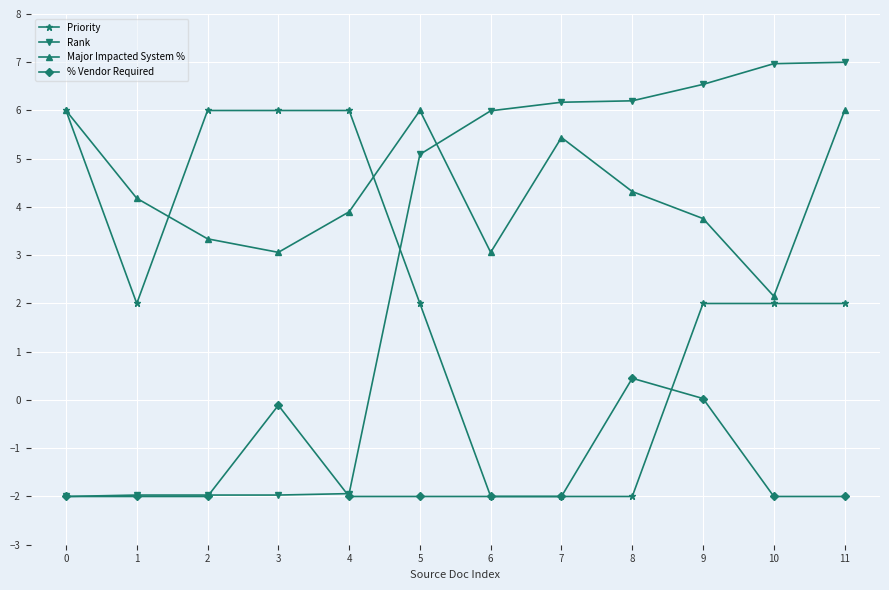

What is the value of the Rank point at the 10th from the left?

6.5